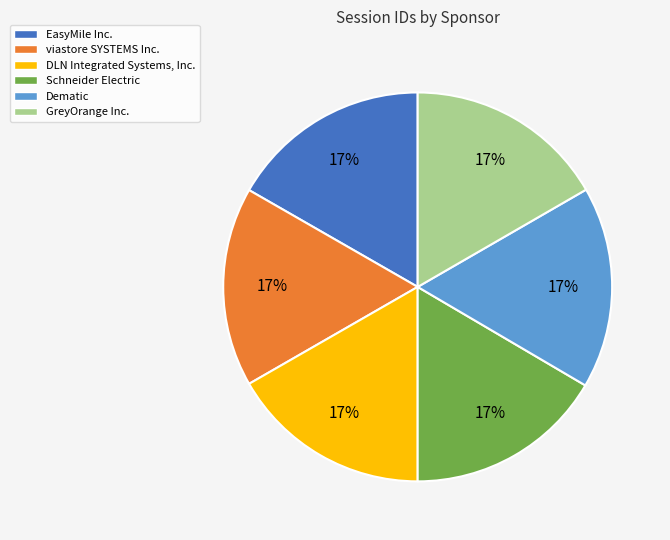

To the nearest percent, what is the combined percentage of Dematic and viastore SYSTEMS Inc.?

33%